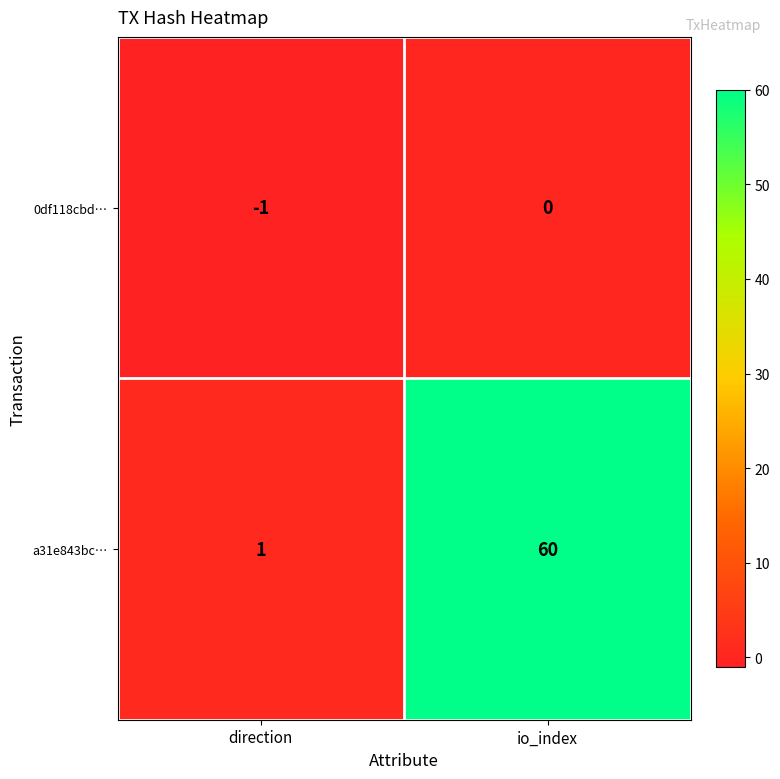

What is the sum of all a31e843bc… values?

61